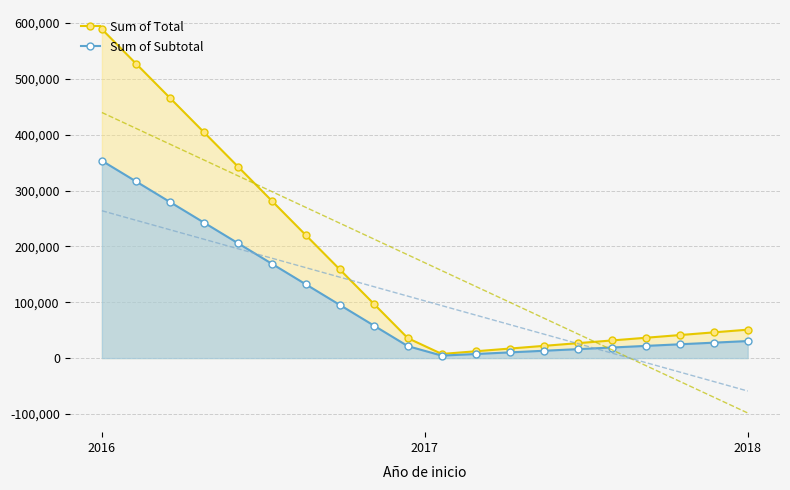

True or false: Sum of Subtotal and Sum of Total cross at least once.

False